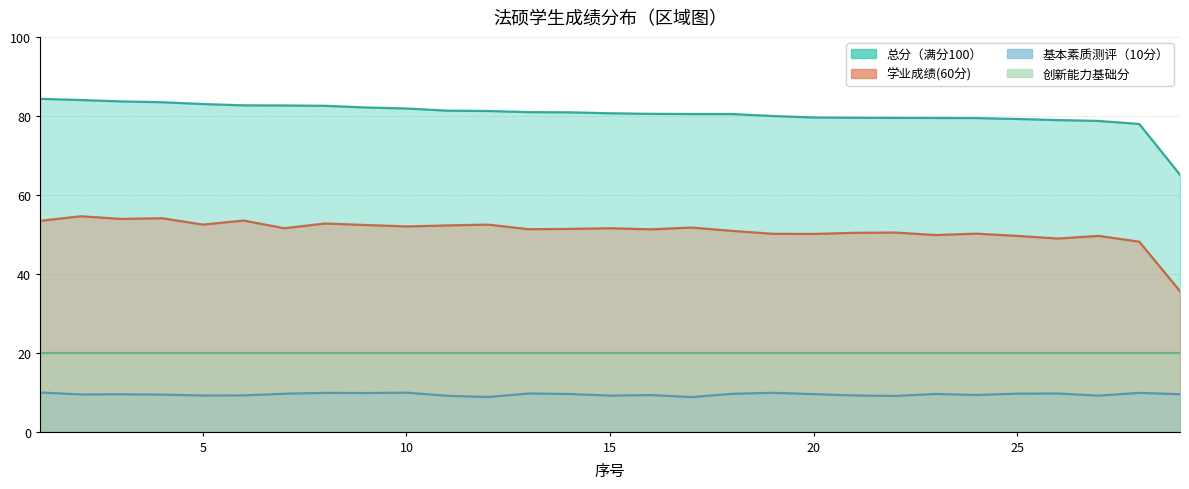

True or false: 学业成绩(60分) and 总分（满分100） intersect in this chart.

False